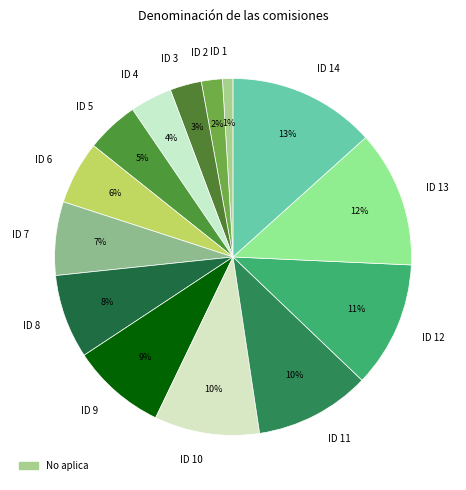

What percentage is the ID 6 slice, to the nearest percent?

6%